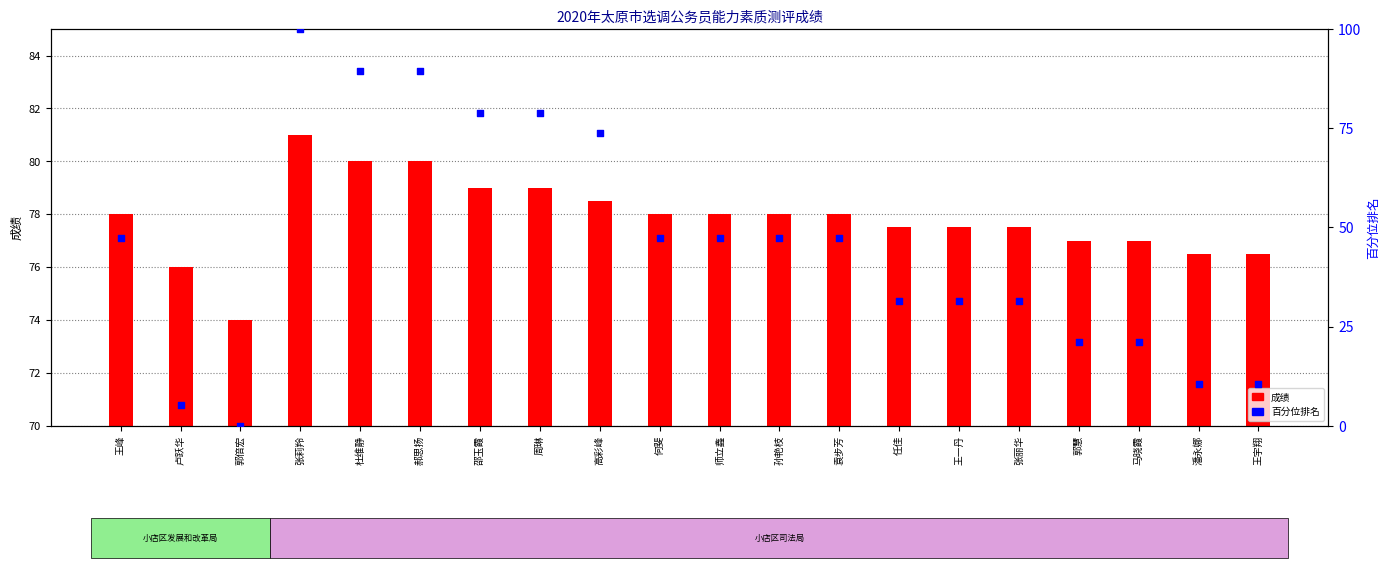

At which category is the sum across all series the highest?

张莉羚